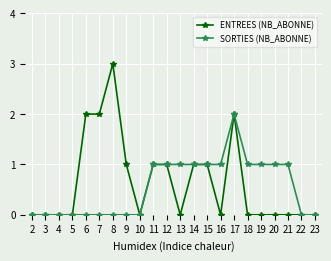

Is the value of SORTIES (NB_ABONNE) at 4 greater than the value of ENTREES (NB_ABONNE) at 7?

No